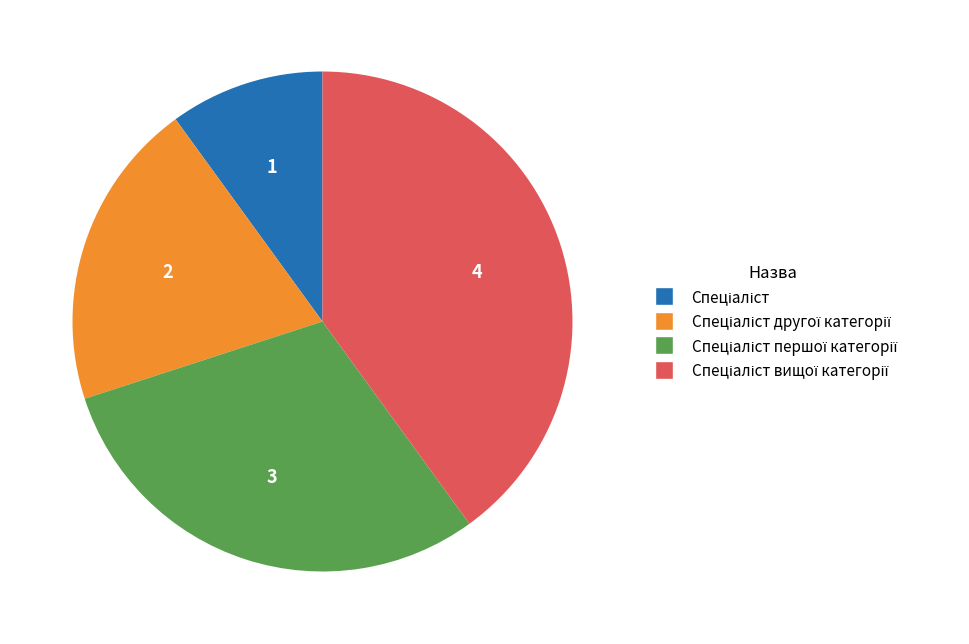

Is there any slice that represents more than half of the pie?

No